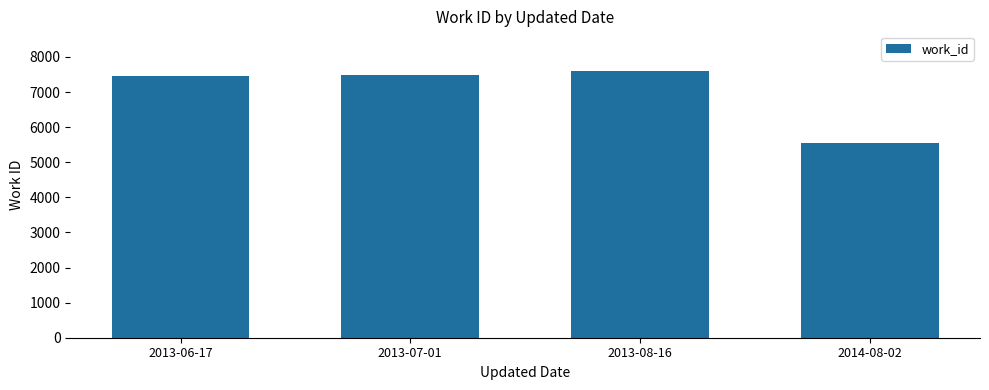

What is the difference between the values at 2013-06-17 and 2014-08-02?

1911